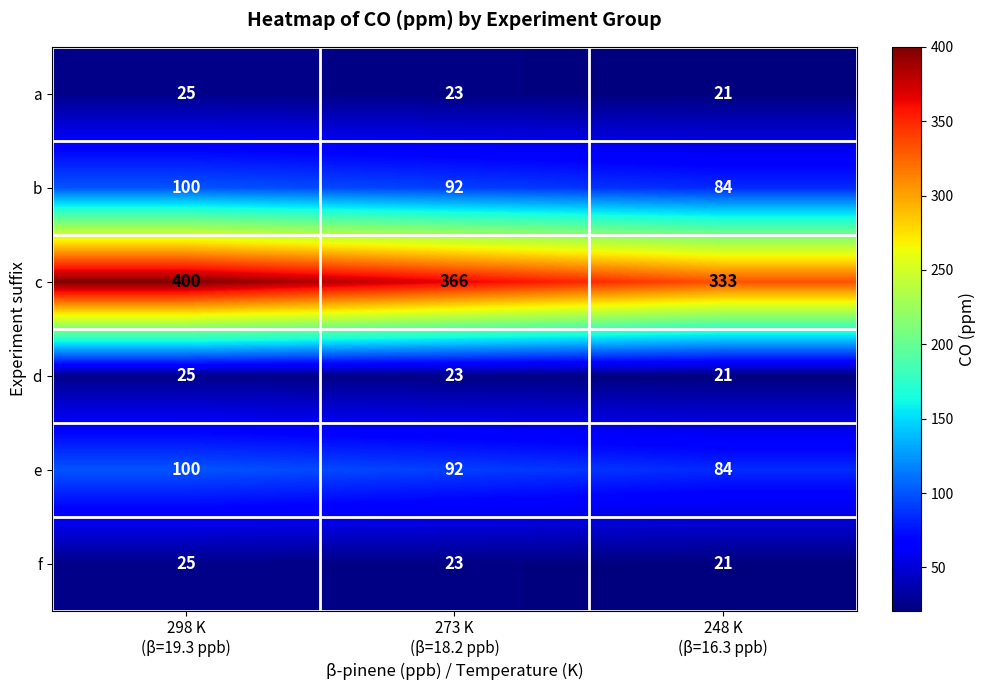

What is the average value of the b series?

92